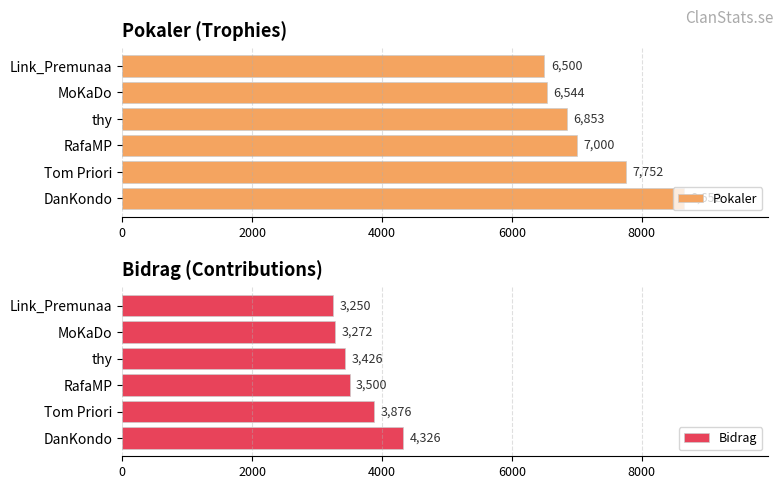

What are all the series names shown in the legend?

Pokaler, Bidrag